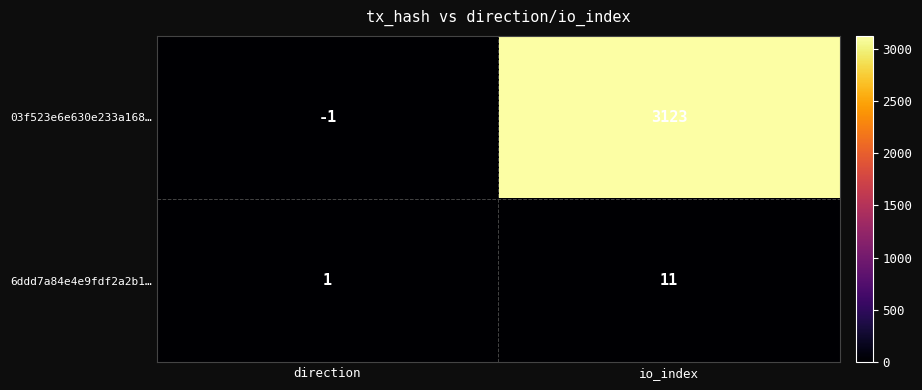

Is it true that 03f523e6e630e233a168… equals 3123 at io_index?

True